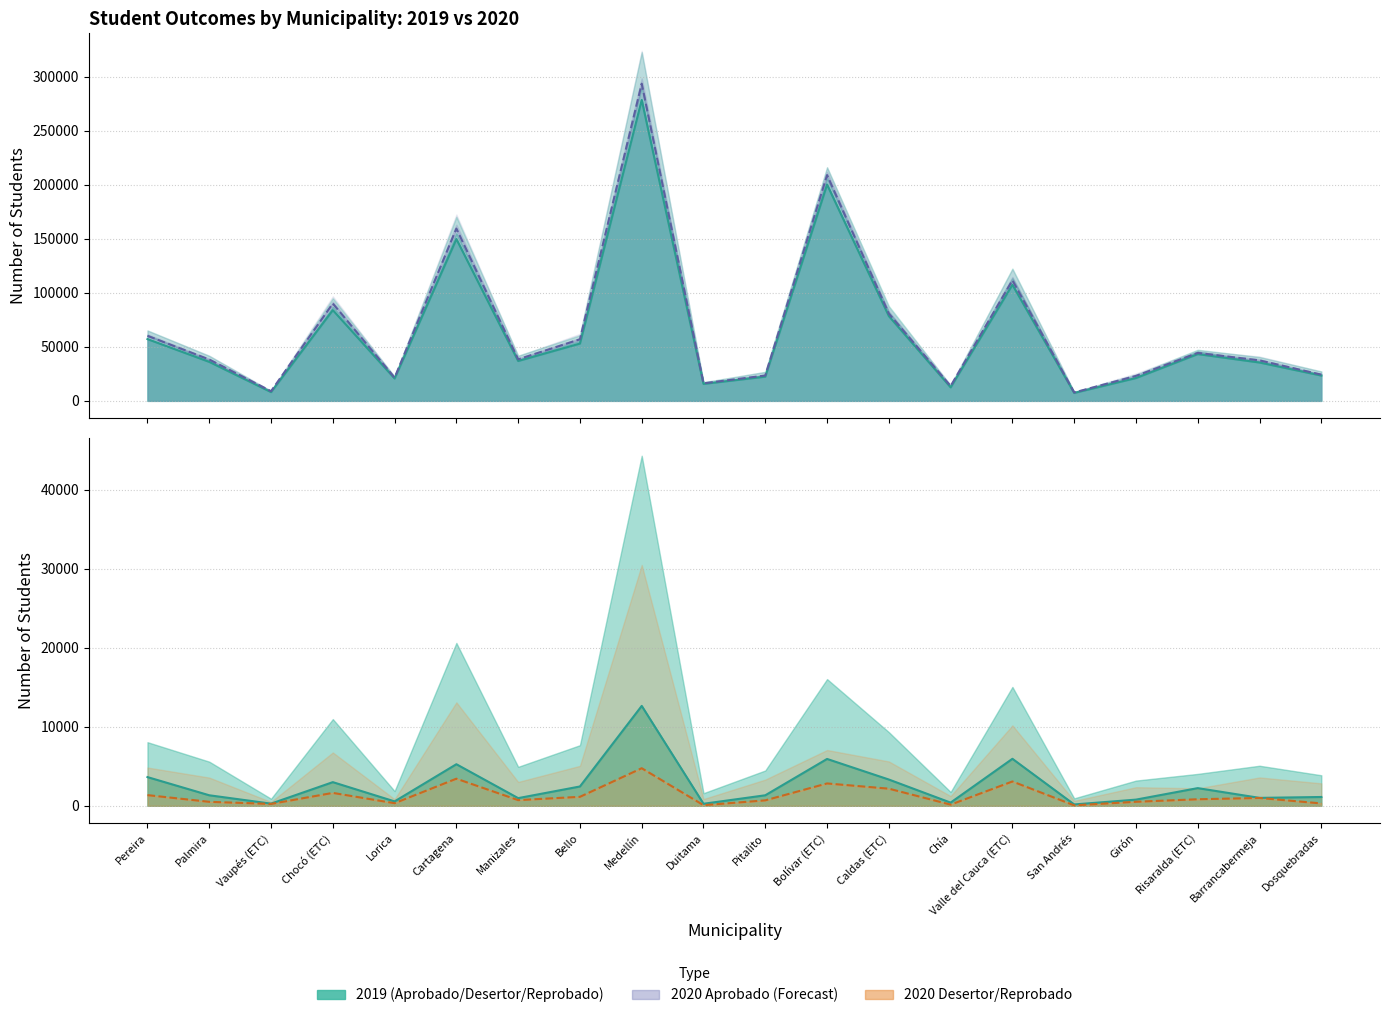

Where is the first local minimum for Aprobado 2020?

Vaupés (ETC)